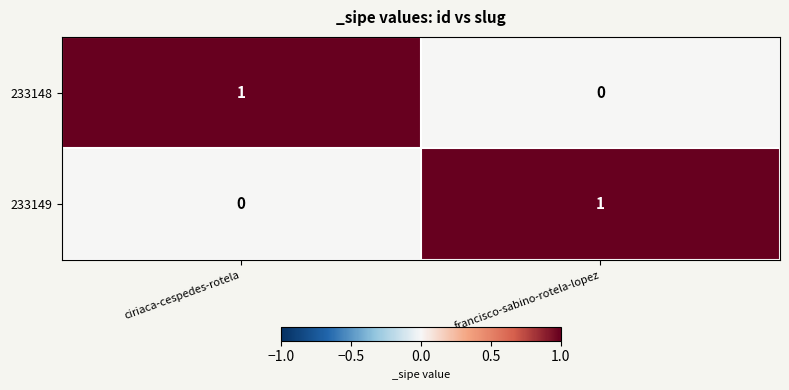

At which label is 233149 closest to 0?

ciriaca-cespedes-rotela